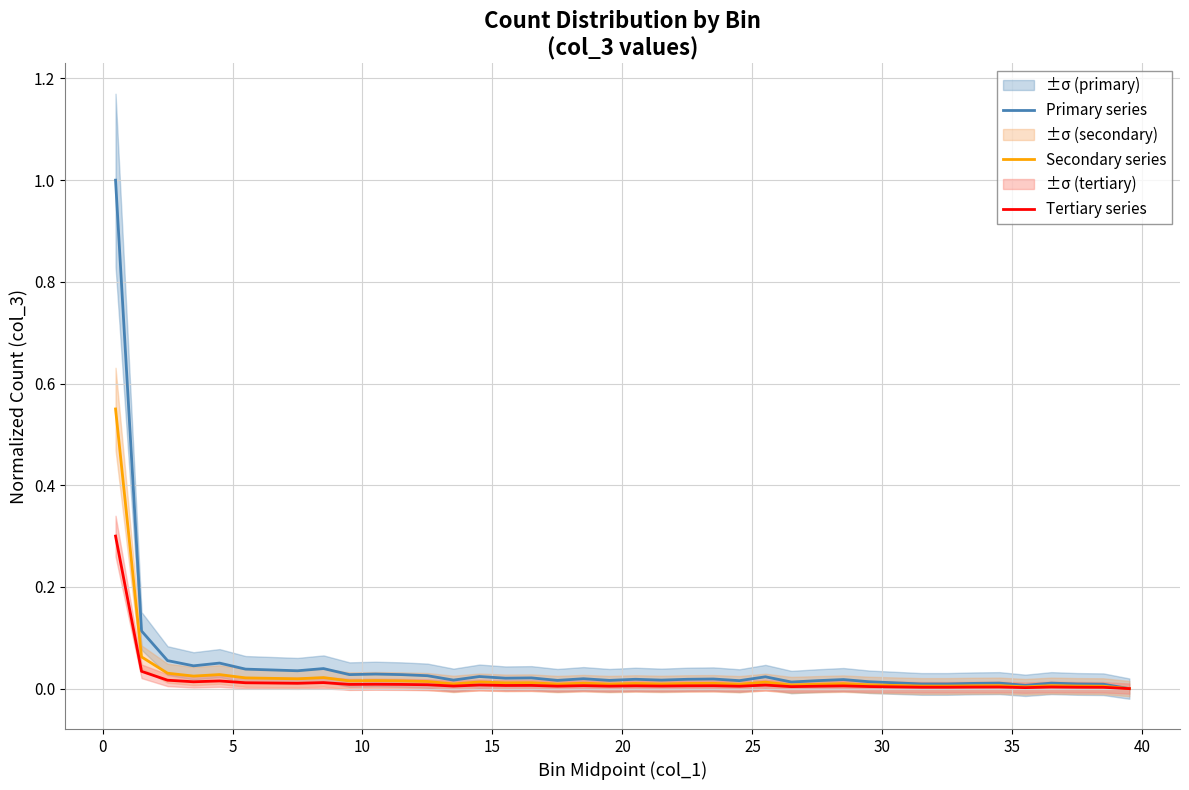

How many values in Secondary series are above zero?

39